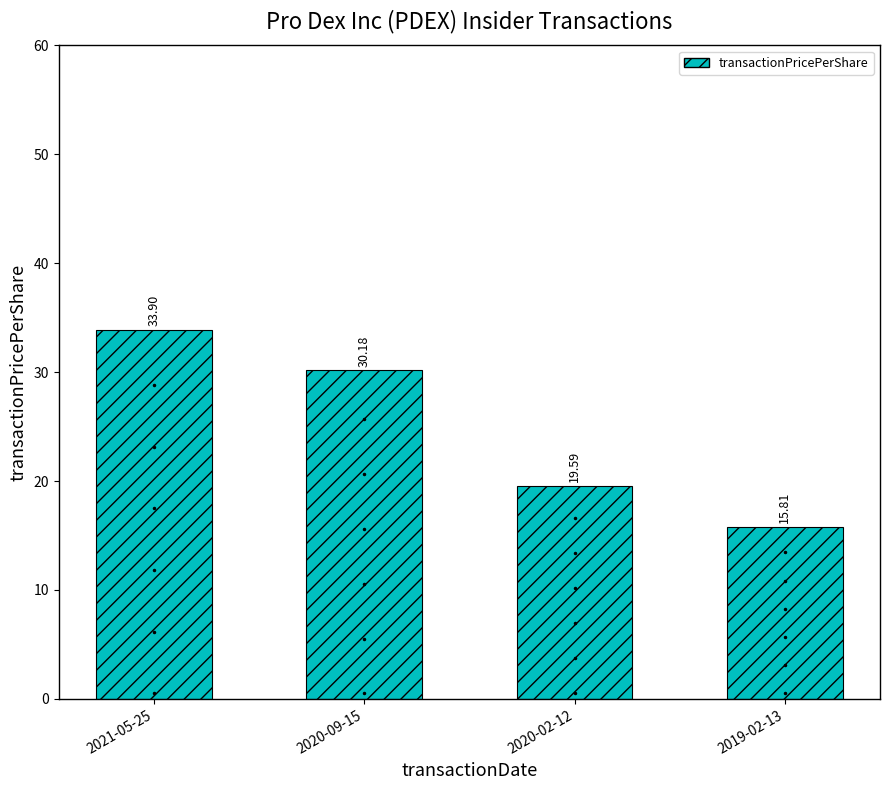

Count the number of data series in this chart.

1